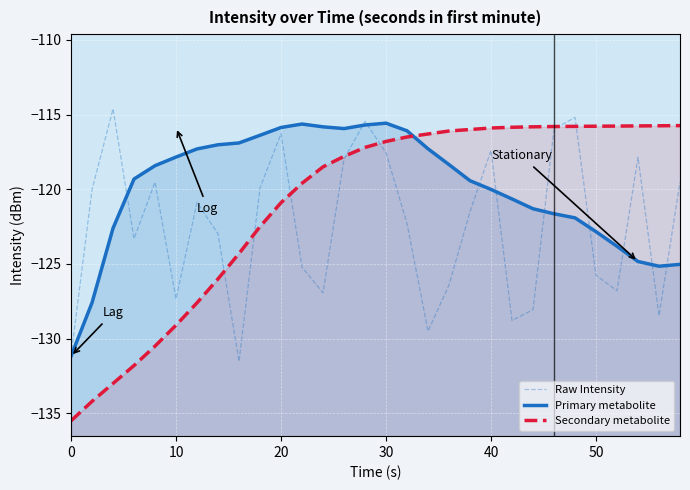

Rank the series by their average value, from lowest to highest.

Raw Intensity, Secondary metabolite, Primary metabolite